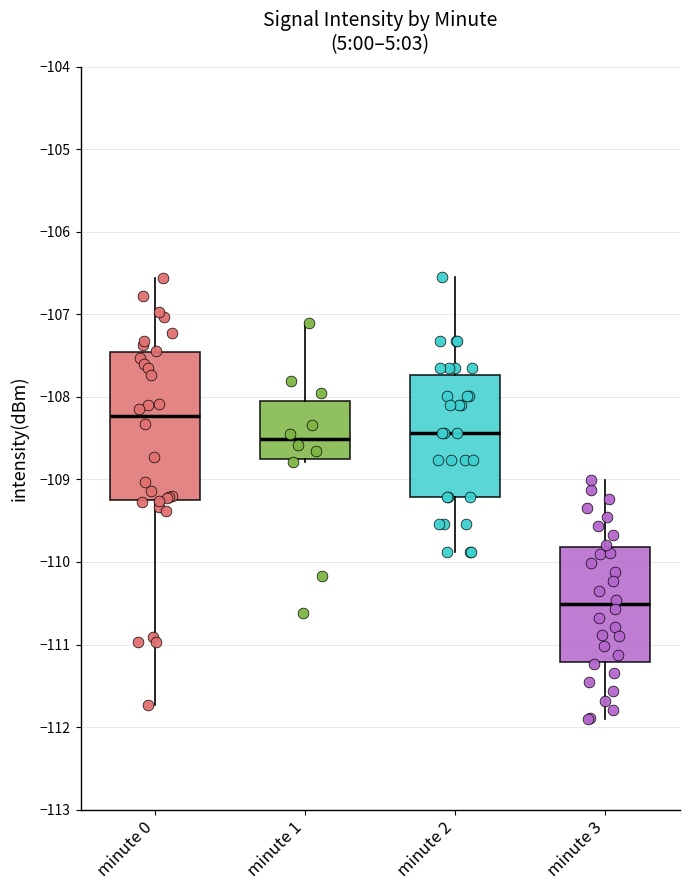

Reading left to right, read every box against the y-axis: the position of its median line, the range the box covers, and the ends of its whiskers. The values are not printed on the chart, so give them approximately, as read against the axis.

minute 0: median -108.2, box -109.3 to -107.5, whiskers -111.7 to -106.6
minute 1: median -108.5, box -108.8 to -108.1, whiskers -108.8 (just below the box's lower edge) to -107.1
minute 2: median -108.4, box -109.2 to -107.7, whiskers -109.9 to -106.5
minute 3: median -110.5, box -111.2 to -109.8, whiskers -111.9 to -109.0